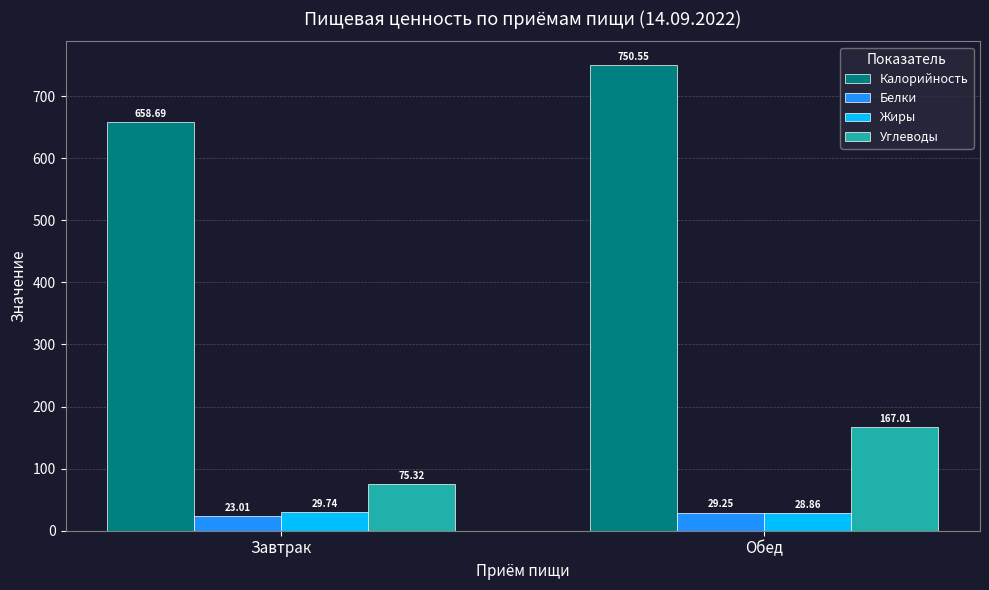

What is the sum of all Жиры values?

58.6